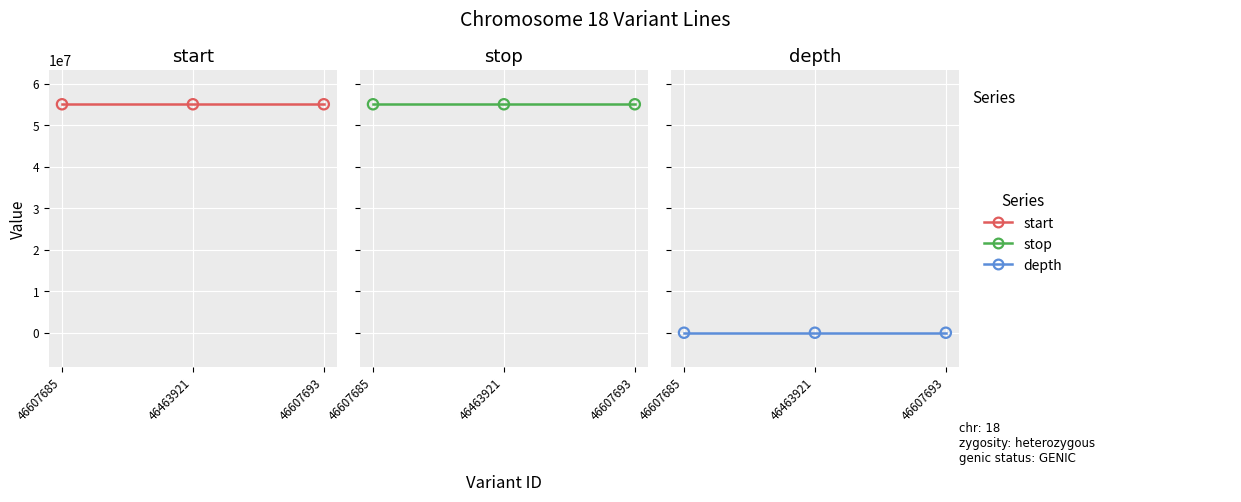

At which category is the sum across all series the highest?

46607693